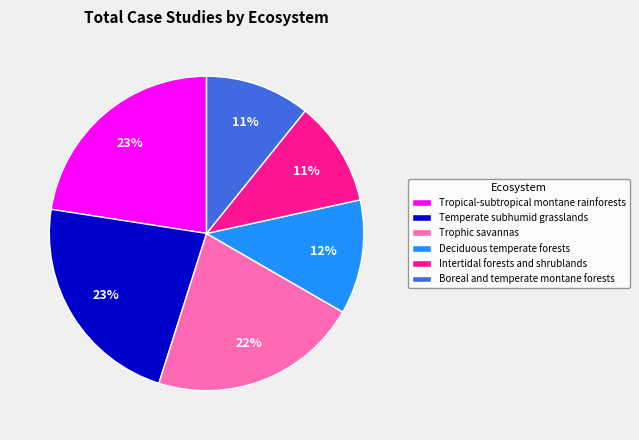

Does Tropical-subtropical montane rainforests represent more than half of the total?

No